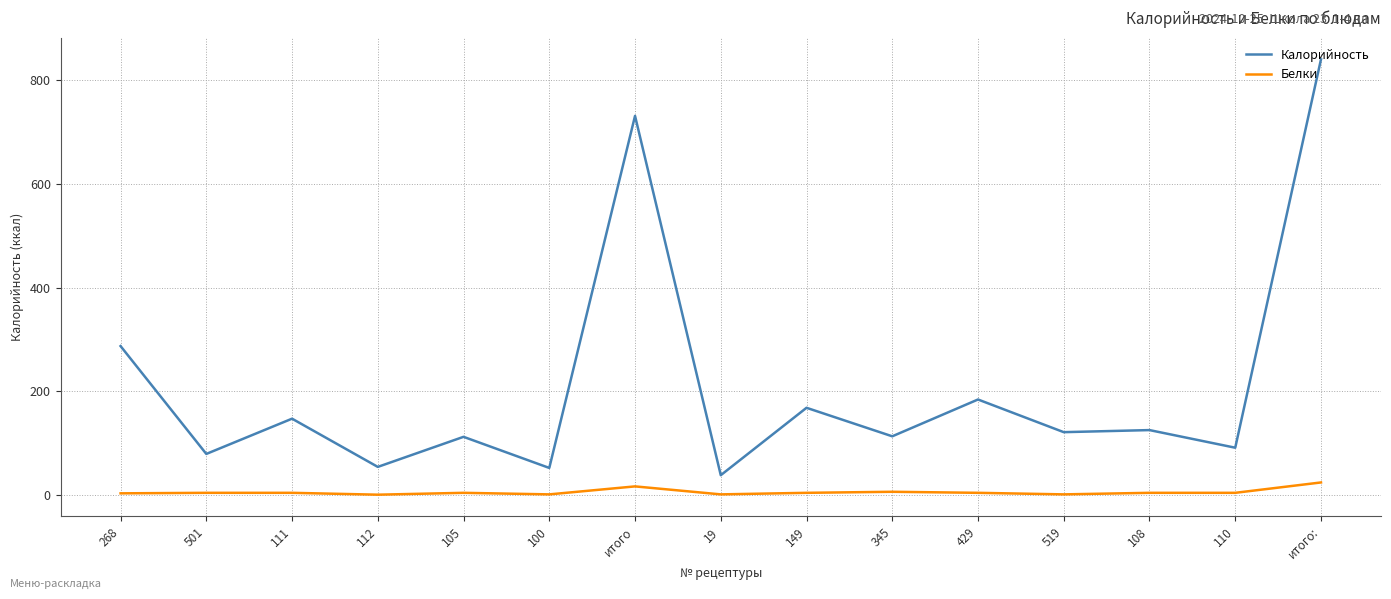

Is the value of Белки at 110 greater than the value of Калорийность at 345?

No